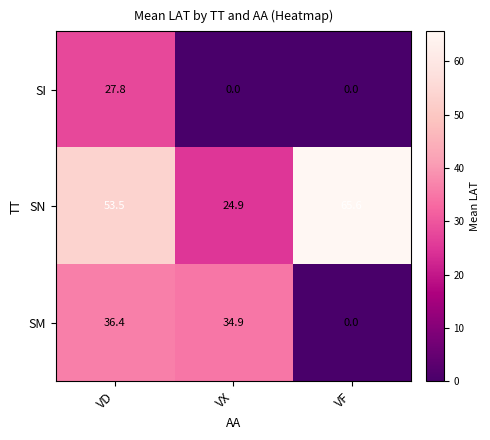

Where does the SN series first go above 53?

VD